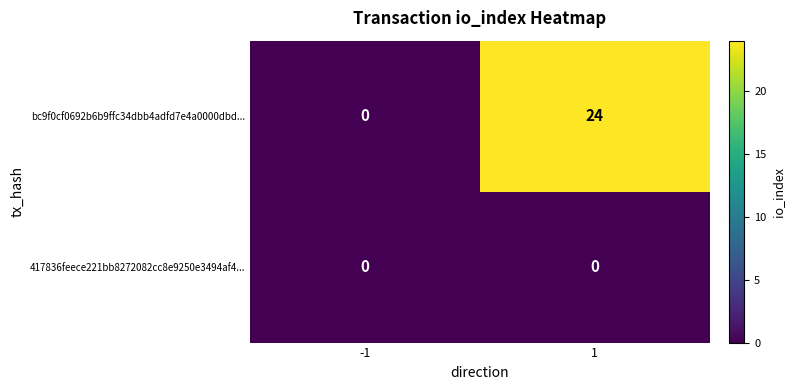

Rank the series by their maximum value, from highest to lowest.

bc9f0cf0692b6b9ffc34dbb4adfd7e4a0000dbd..., 417836feece221bb8272082cc8e9250e3494af4...